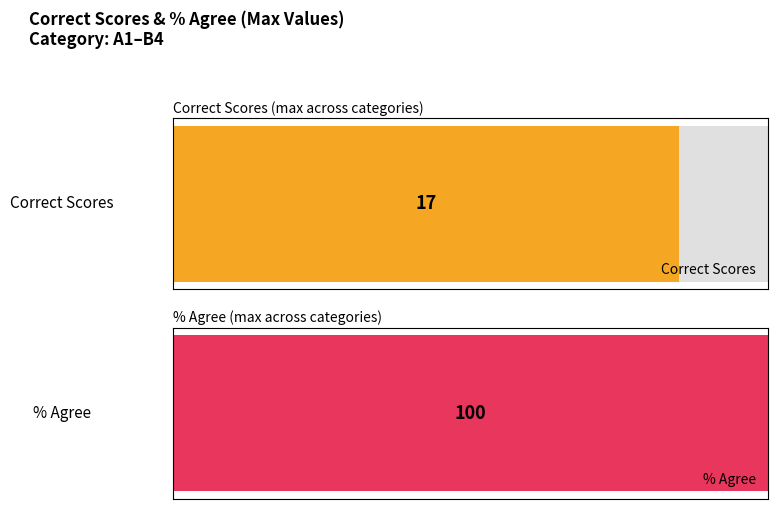

Where is Correct Scores nearest to the value 8?

B1